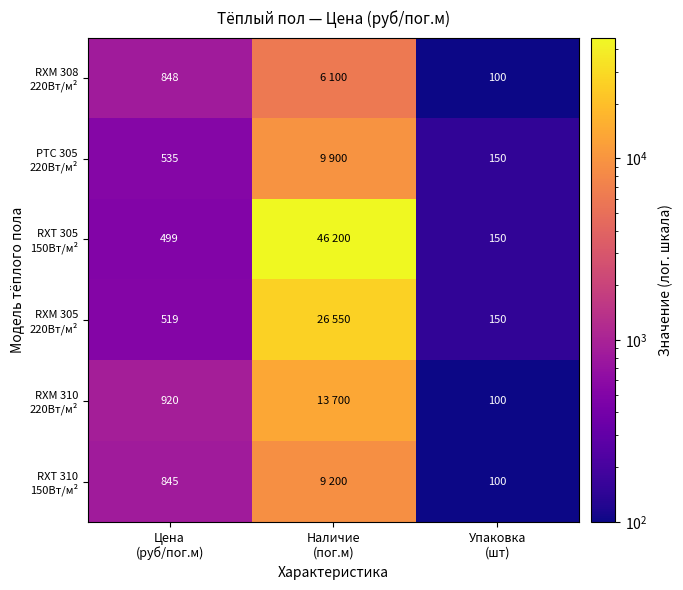

At which label does RXT 305 150Вт/м² reach its peak?

Наличие (пог.м)